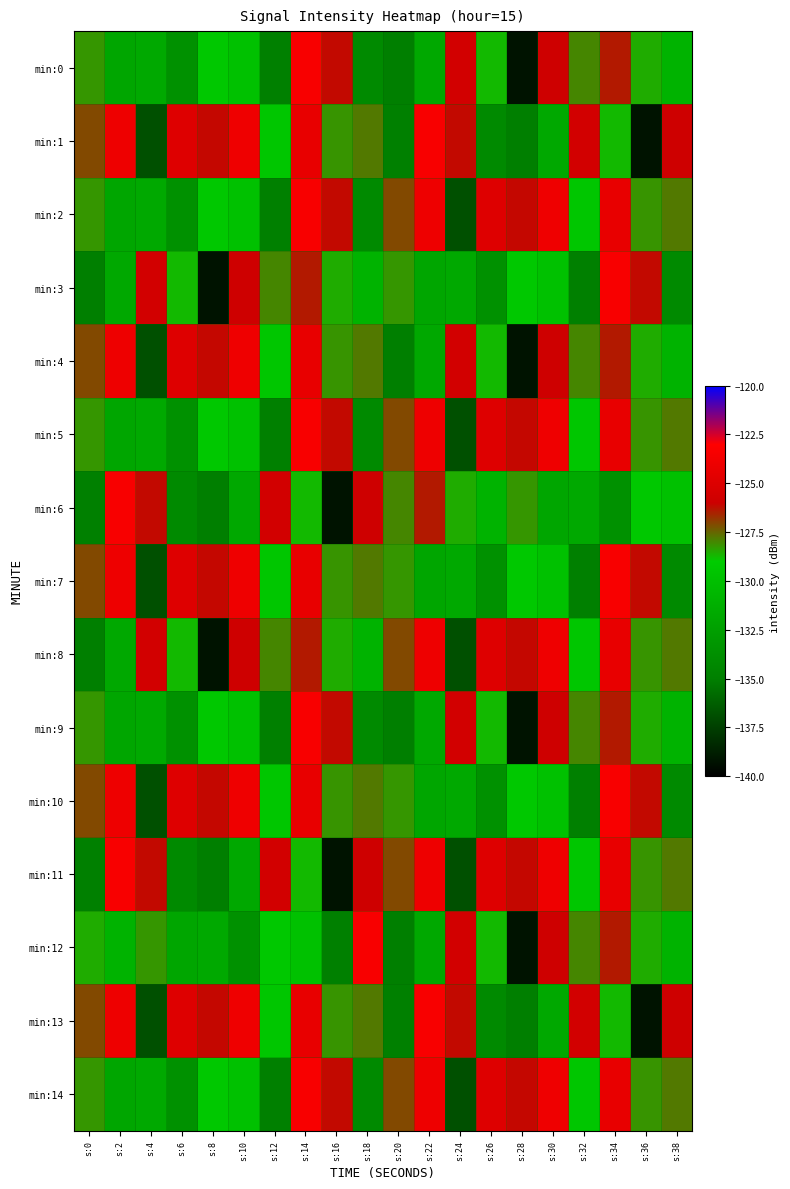

What is the greatest value displayed?

-123.4